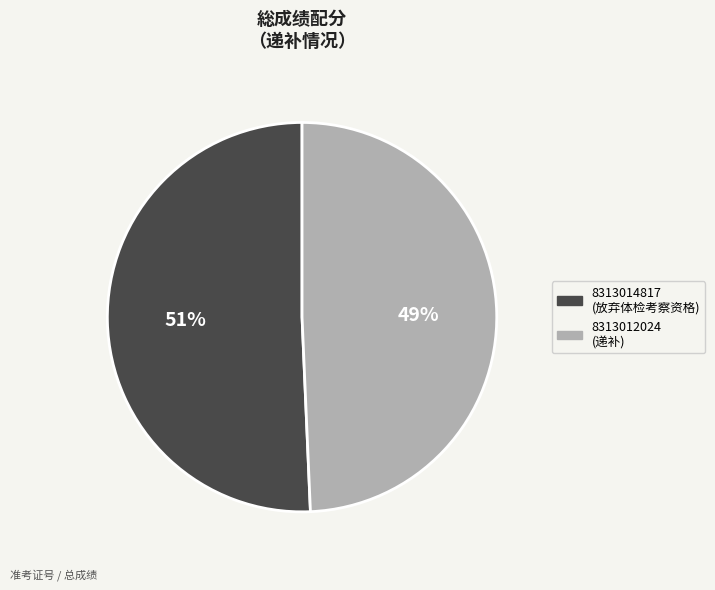

Which category accounts for the majority?

8313014817